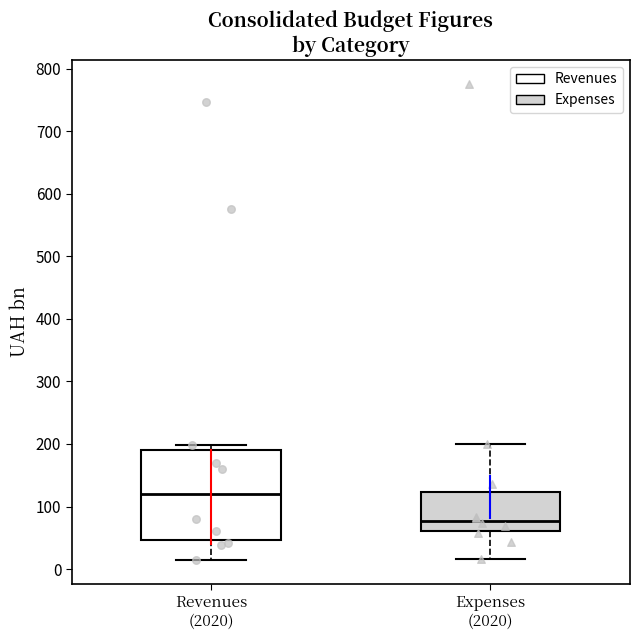

Reading left to right, transcribe this box plot: for each box, give where its median line is, the range the box spans, and where its two whiskers end, as read against the y-axis. The values are not printed on the chart, so give them approximately, as read against the axis.

Revenues (2020): median 120, box 50 to 190, whiskers 10 to 200
Expenses (2020): median 80, box 60 to 120, whiskers 20 to 200